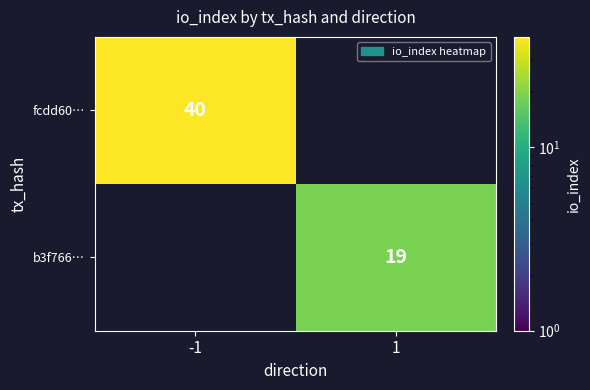

The value of fcdd60… at -1 is 40. True or false?

True